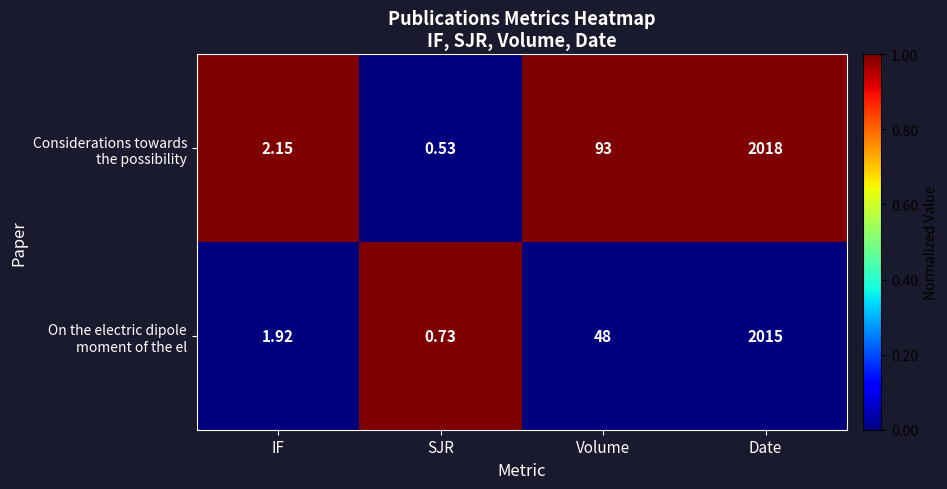

Which category has the lowest value across all series?

SJR